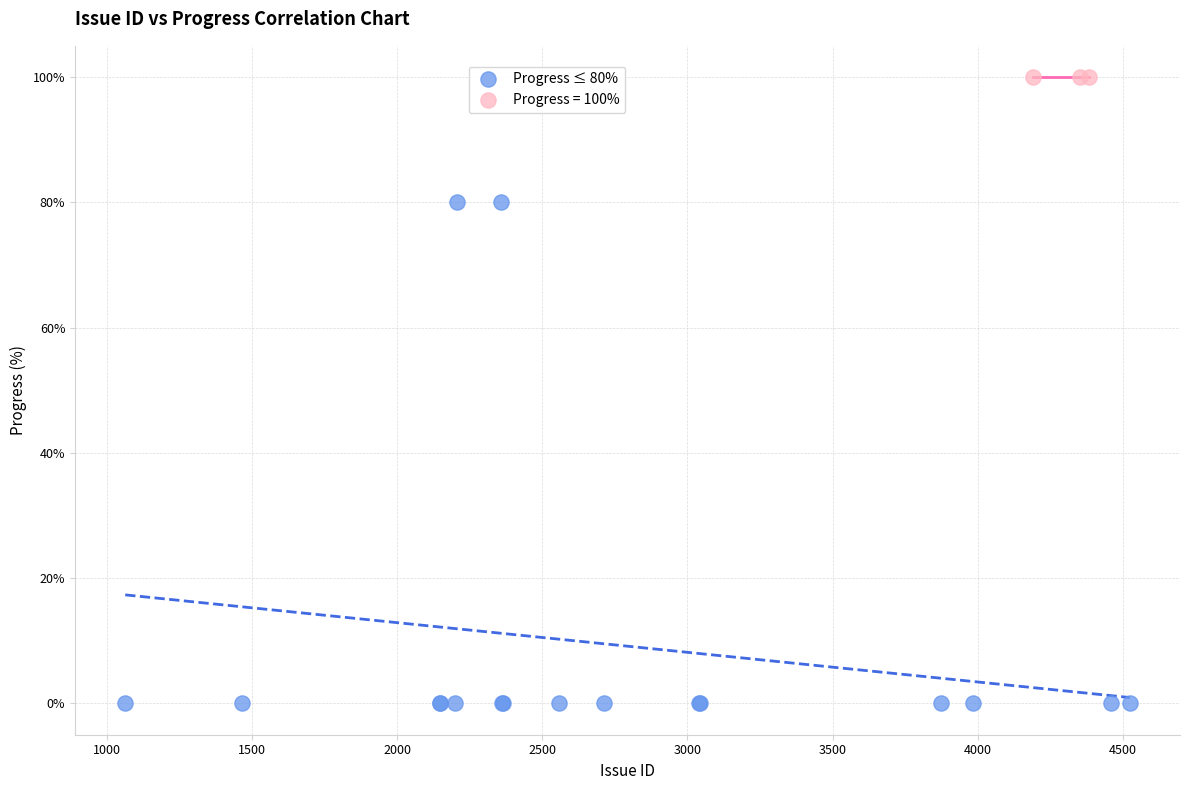

Which series reaches the maximum Y coordinate?

Progress = 100%